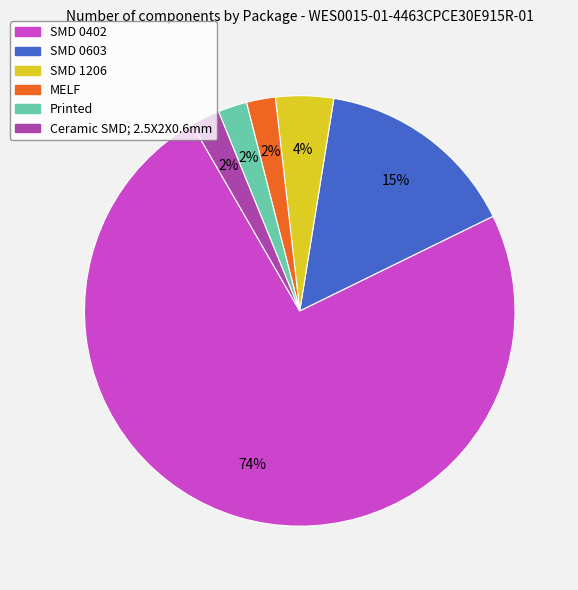

Count the number of slices in the pie.

6